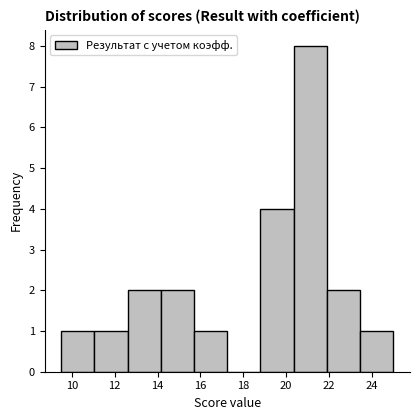

Reading left to right, list every bar in this chart as the range it spans on the x-axis followed by its height. Neither the bar edges nor the heights are printed on the chart, so give them approximately, as read against the axes.

9.50 to 11.05: 1
11.05 to 12.60: 1
12.60 to 14.15: 2
14.15 to 15.70: 2
15.70 to 17.25: 1
17.25 to 18.80: 0
18.80 to 20.35: 4
20.35 to 21.90: 8
21.90 to 23.45: 2
23.45 to 25.00: 1